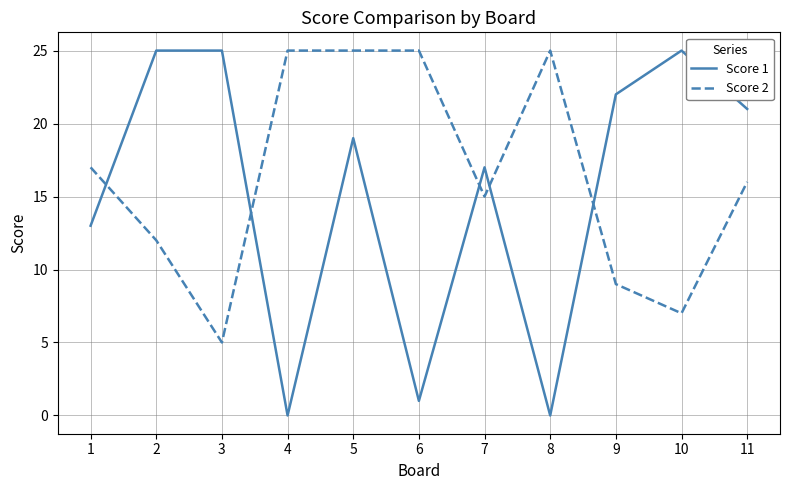

What is the difference between the Score 1 values at 3 and 8?

25